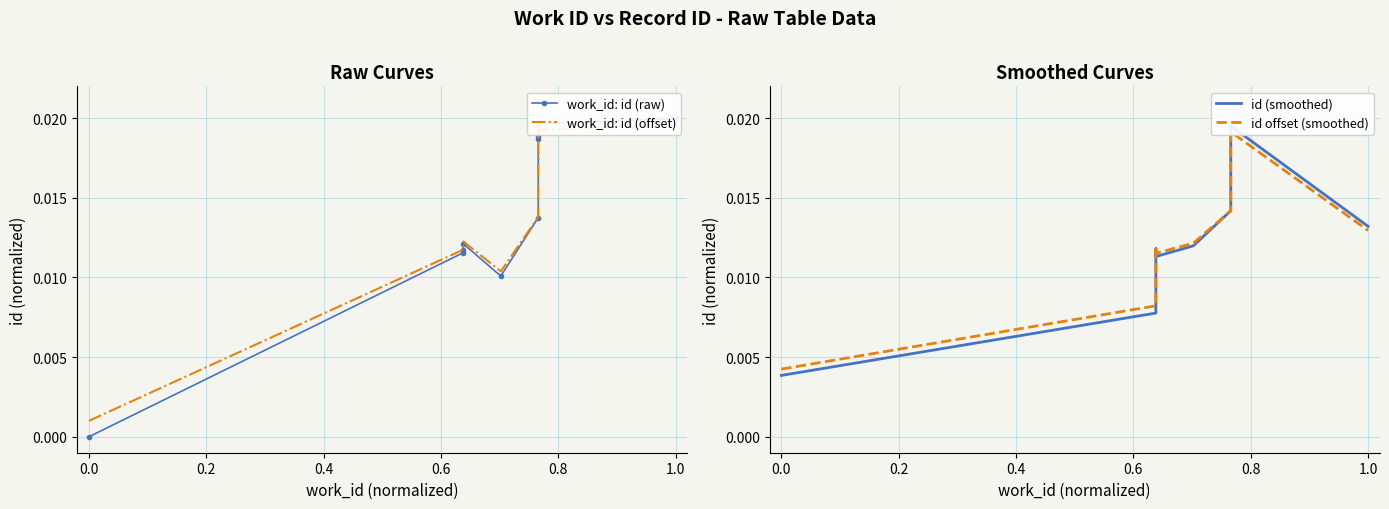

Does the chart have visible grid lines?

Yes